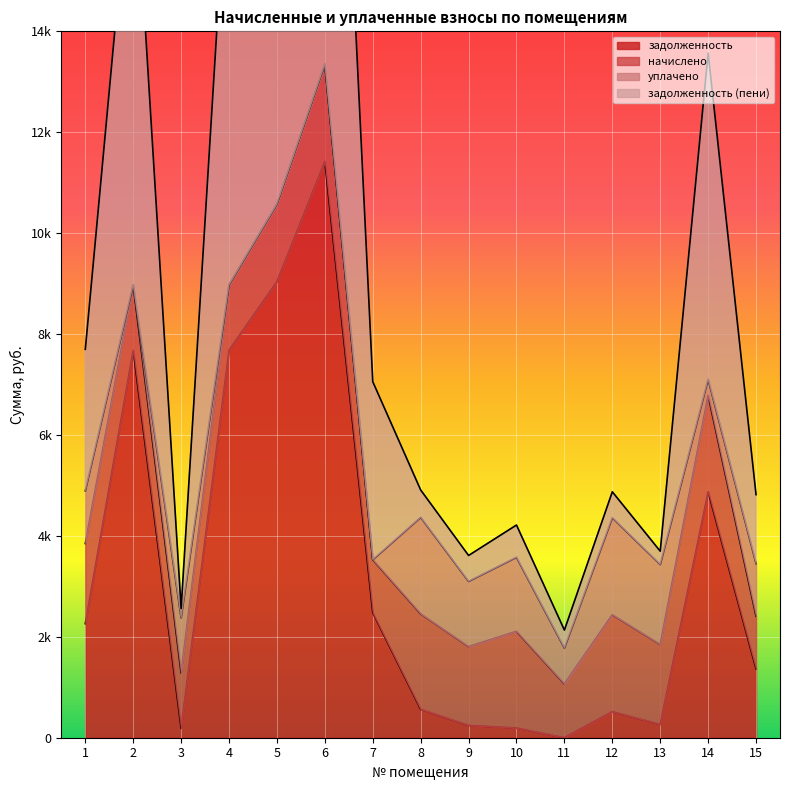

True or false: задолженность and задолженность (пени) cross at least once.

False